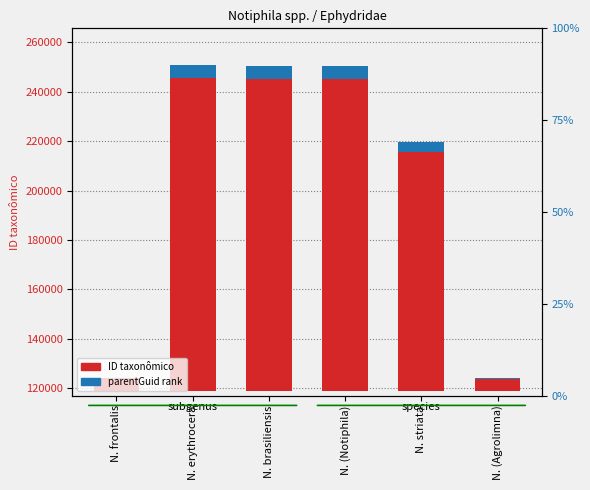

Is it true that ID taxonômico equals 131649.0 at N. erythrocera?

True